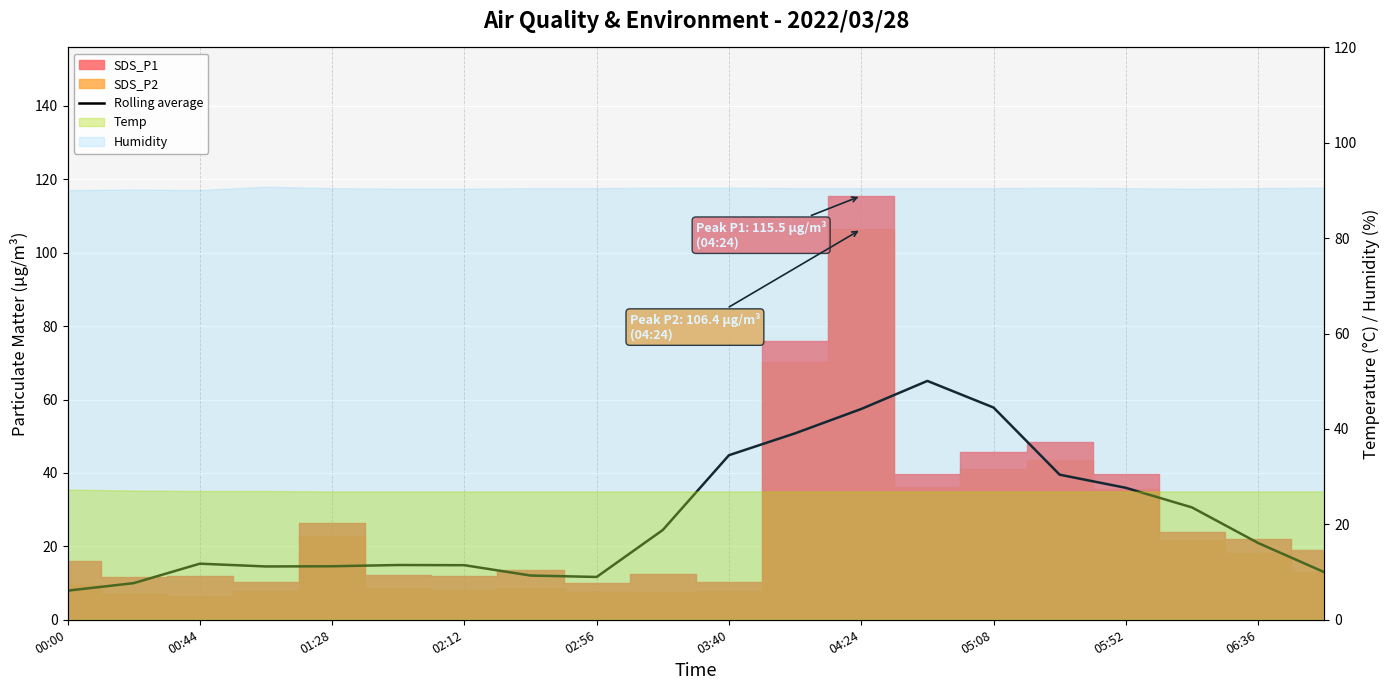

The value at 19 is 4.8. True or false?

False